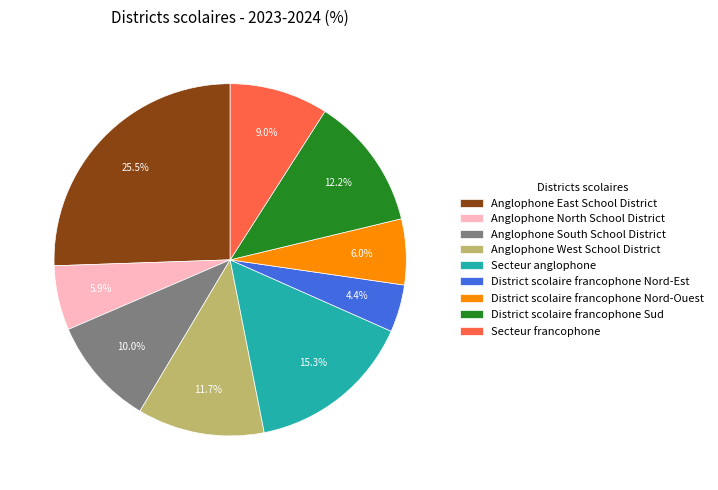

How much of the chart is everything except District scolaire francophone Nord-Ouest?

94.0%